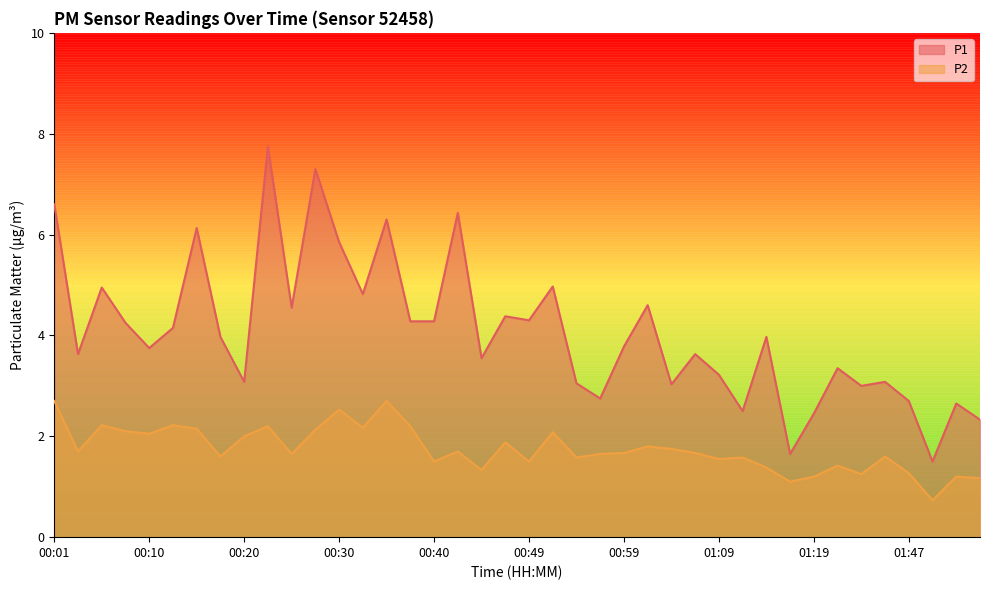

At which category is the sum across all series the highest?

00:23